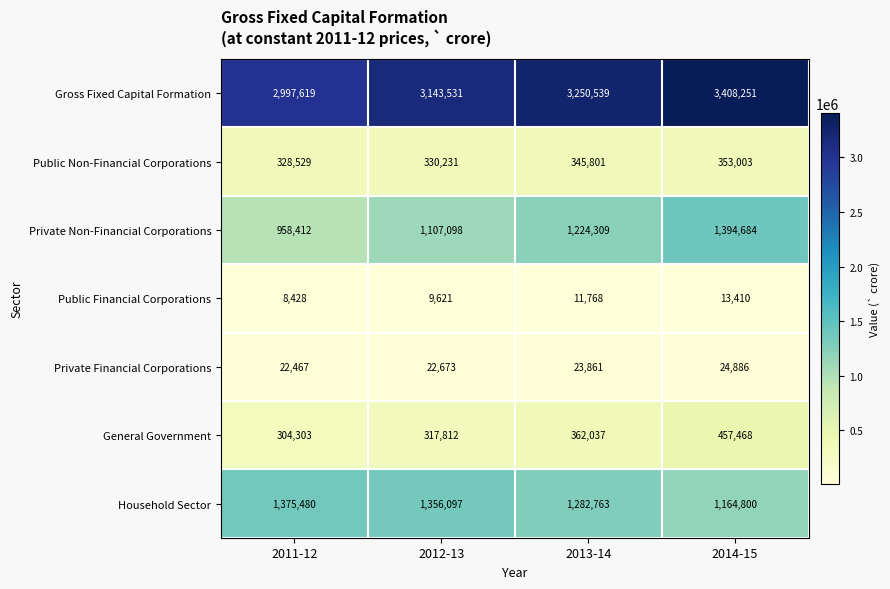

At how many categories does at least one series exceed 1856609?

4